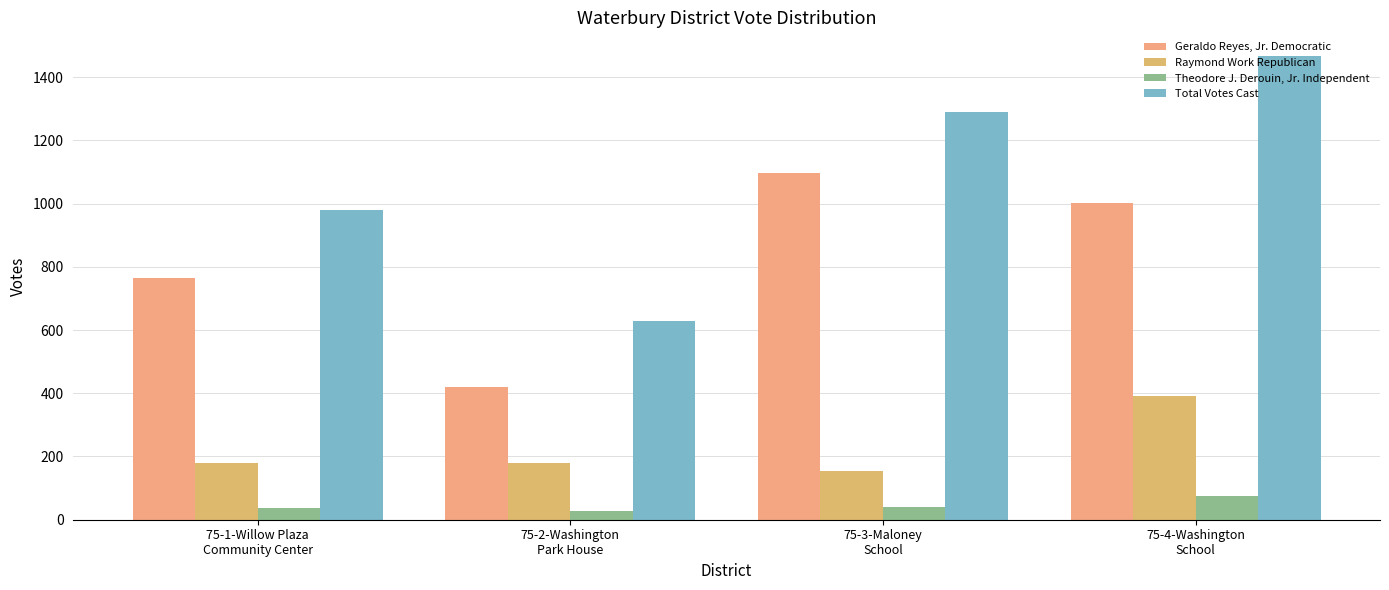

What is the difference between the Geraldo Reyes, Jr. Democratic values at 75-3-Maloney
School and 75-1-Willow Plaza
Community Center?

332